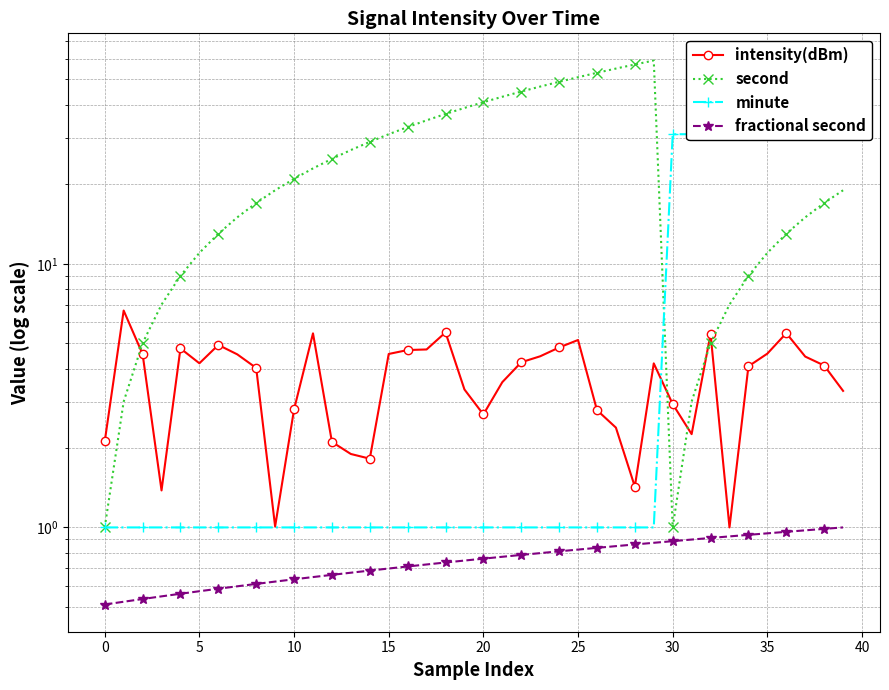

After their last crossing, which series has the higher values: intensity(dBm) or minute?

minute